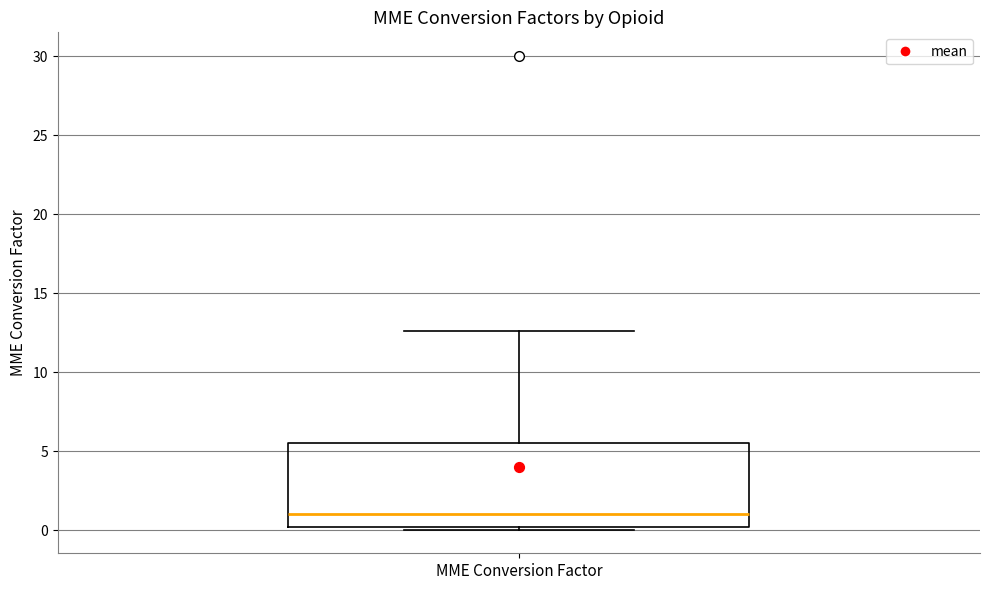

Read this box plot against the y-axis: the position of the median line, the range covered by the box, and the ends of both whiskers. The values are not printed on the chart, so give them approximately, as read against the axis.

median 1.0, box 0.0 to 5.5, whiskers 0.0 to 12.5